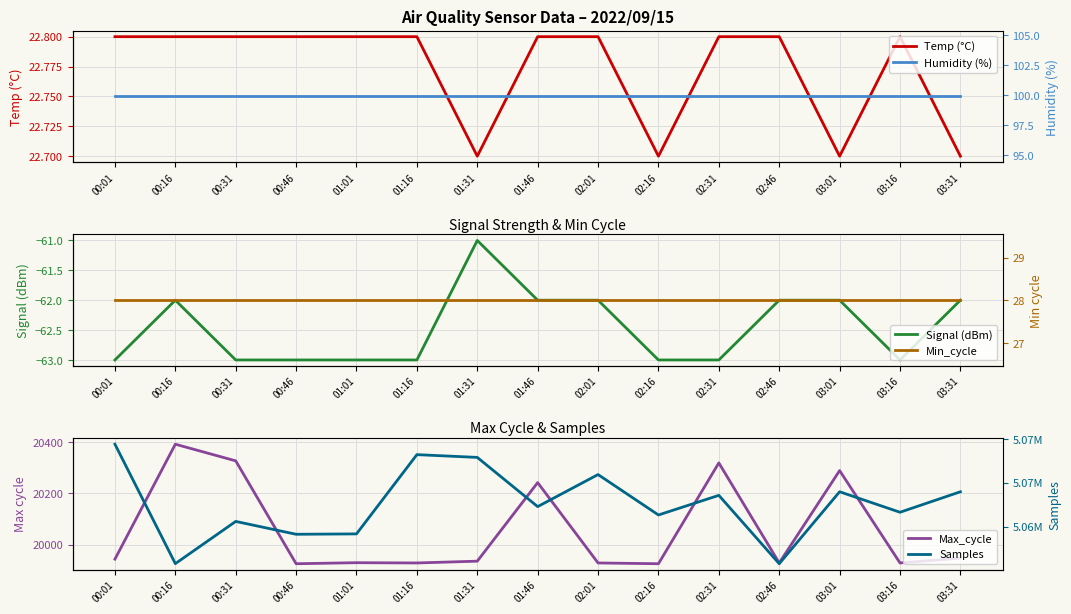

True or false: Max_cycle has a value of 28842.9 at 02:16.

False